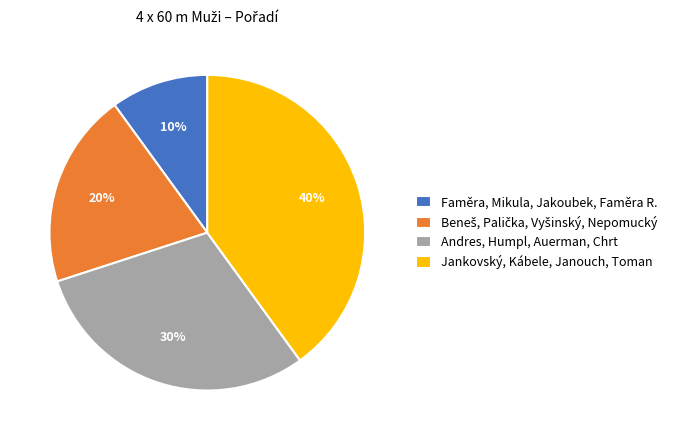

How many segments does this pie chart have?

4